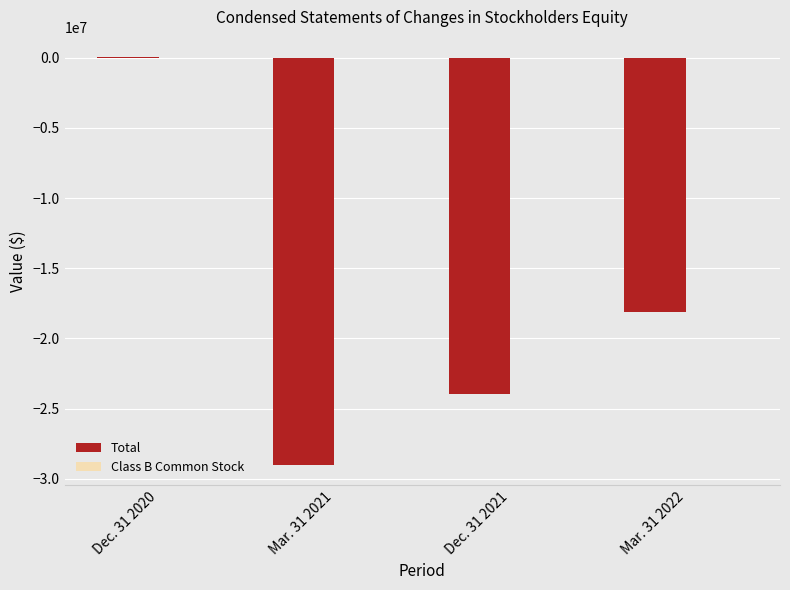

Which series has the largest range (max minus min)?

Total